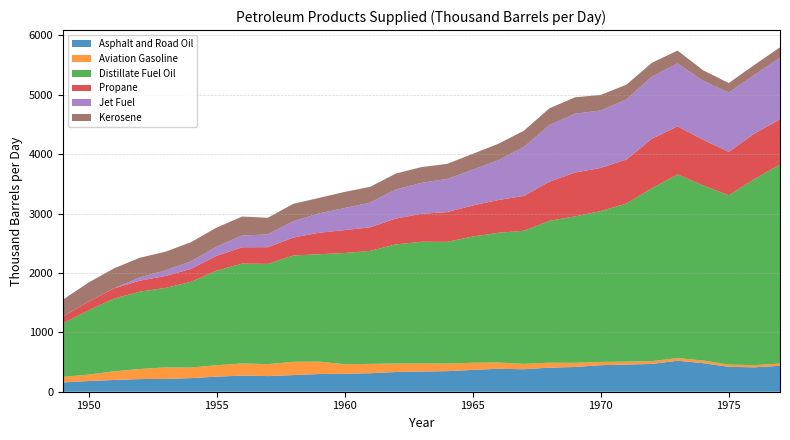

Reading left to right, list all the values displayed in this chart.

Asphalt and Road Oil: 1949=156.7	1950=179.7	1951=198.0	1952=213.0	1953=215.9	1954=229.6	1955=253.8	1956=271.7	1957=263.3	1958=280.3	1959=297.7	1960=302.1	1961=311.1	1962=331.7	1963=340.5	1964=346.2	1965=367.6	1966=386.3	1967=378.7	1968=405.0	1969=416.6	1970=446.9	1971=457.6	1972=468.1	1973=521.7	1974=481.1	1975=418.7	1976=411.0	1977=436.1
Aviation Gasoline: 1949=93.1	1950=108.3	1951=145.1	1952=169.4	1953=193.7	1954=178.0	1955=192.2	1956=203.8	1957=201.1	1958=223.2	1959=209.4	1960=161.2	1961=157.6	1962=142.7	1963=137.4	1964=127.2	1965=120.3	1966=105.3	1967=90.1	1968=83.7	1969=70.0	1970=54.5	1971=49.0	1972=46.2	1973=45.3	1974=44.4	1975=38.5	1976=36.5	1977=38.2
Distillate Fuel Oil: 1949=902.1	1950=1081.9	1951=1225.4	1952=1303.2	1953=1337.2	1954=1442.0	1955=1592.1	1956=1682.7	1957=1687.9	1958=1790.2	1959=1808.2	1960=1872.3	1961=1902.3	1962=2006.6	1963=2047.3	1964=2050.3	1965=2125.5	1966=2184.6	1967=2241.5	1968=2389.5	1969=2466.5	1970=2540.3	1971=2661.1	1972=2912.9	1973=3092.4	1974=2947.7	1975=2850.9	1976=3133.0	1977=3351.6
Propane: 1949=116.2	1950=145.6	1951=172.4	1952=183.9	1953=202.1	1954=218.8	1955=251.3	1956=274.3	1957=281.7	1958=302.6	1959=361.9	1960=386.0	1961=398.3	1962=435.0	1963=470.3	1964=501.1	1965=523.0	1966=551.6	1967=586.6	1968=659.4	1969=738.9	1970=726.8	1971=742.4	1972=832.7	1973=809.9	1974=769.3	1975=730.4	1976=766.7	1977=759.6
Jet Fuel: 1949=0.0	1950=0.0	1951=0.0	1952=55.0	1953=94.5	1954=125.6	1955=154.2	1956=197.1	1957=215.5	1958=274.6	1959=325.1	1960=371.5	1961=415.4	1962=489.1	1963=521.8	1964=558.1	1965=601.7	1966=669.6	1967=824.0	1968=954.6	1969=991.0	1970=967.1	1971=1010.2	1972=1045.1	1973=1059.3	1974=993.4	1975=1000.8	1976=987.3	1977=1039.1
Kerosene: 1949=281.3	1950=322.9	1951=337.6	1952=331.3	1953=313.6	1954=324.1	1955=320.0	1956=320.6	1957=279.4	1958=293.7	1959=261.6	1960=271.4	1961=266.4	1962=268.6	1963=265.7	1964=253.4	1965=267.3	1966=277.0	1967=274.2	1968=281.2	1969=275.0	1970=262.9	1971=249.1	1972=234.6	1973=216.2	1974=176.3	1975=158.9	1976=169.2	1977=175.2